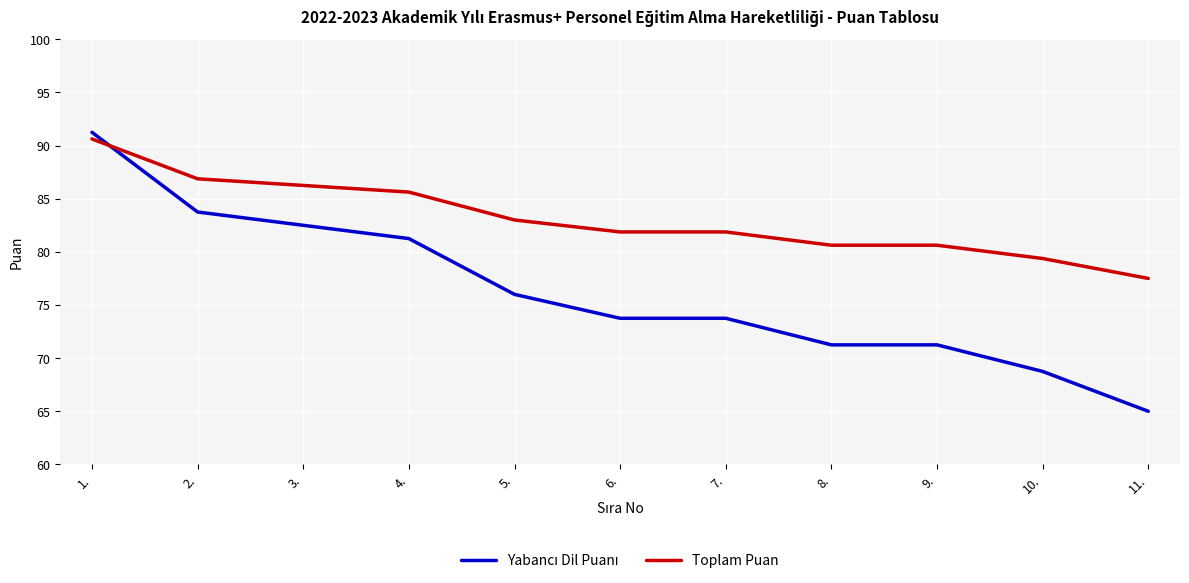

Which category has the lowest value across all series?

11.